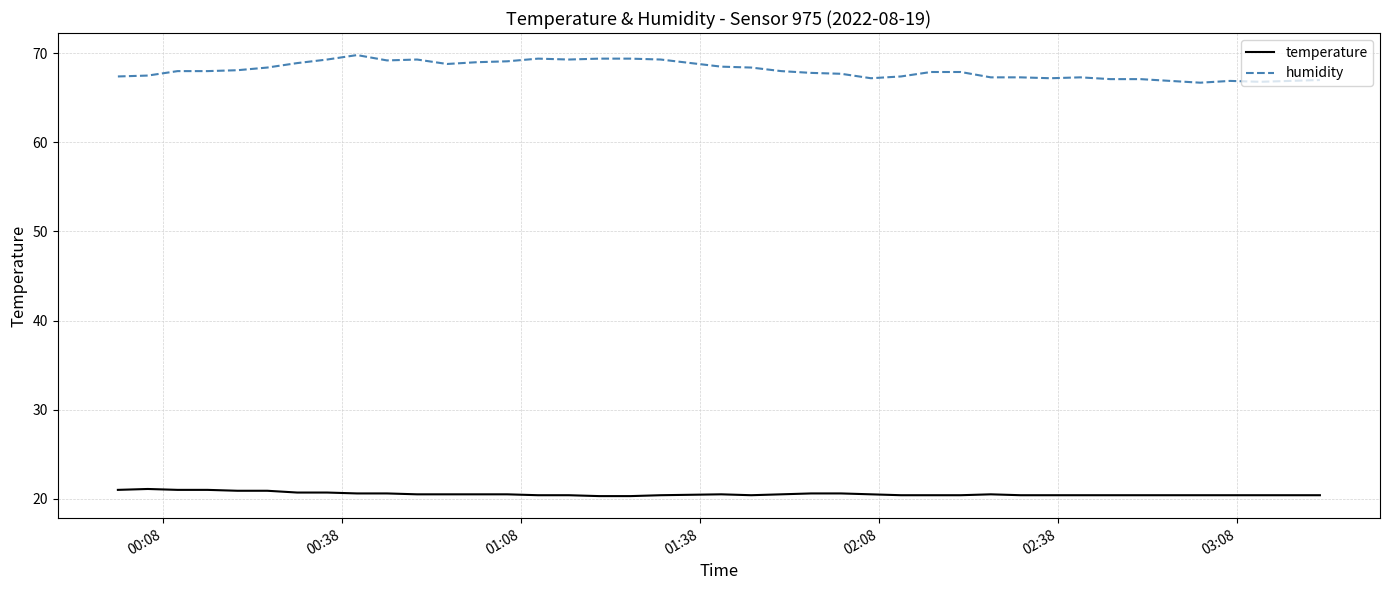

Which series has the largest total across all categories?

humidity